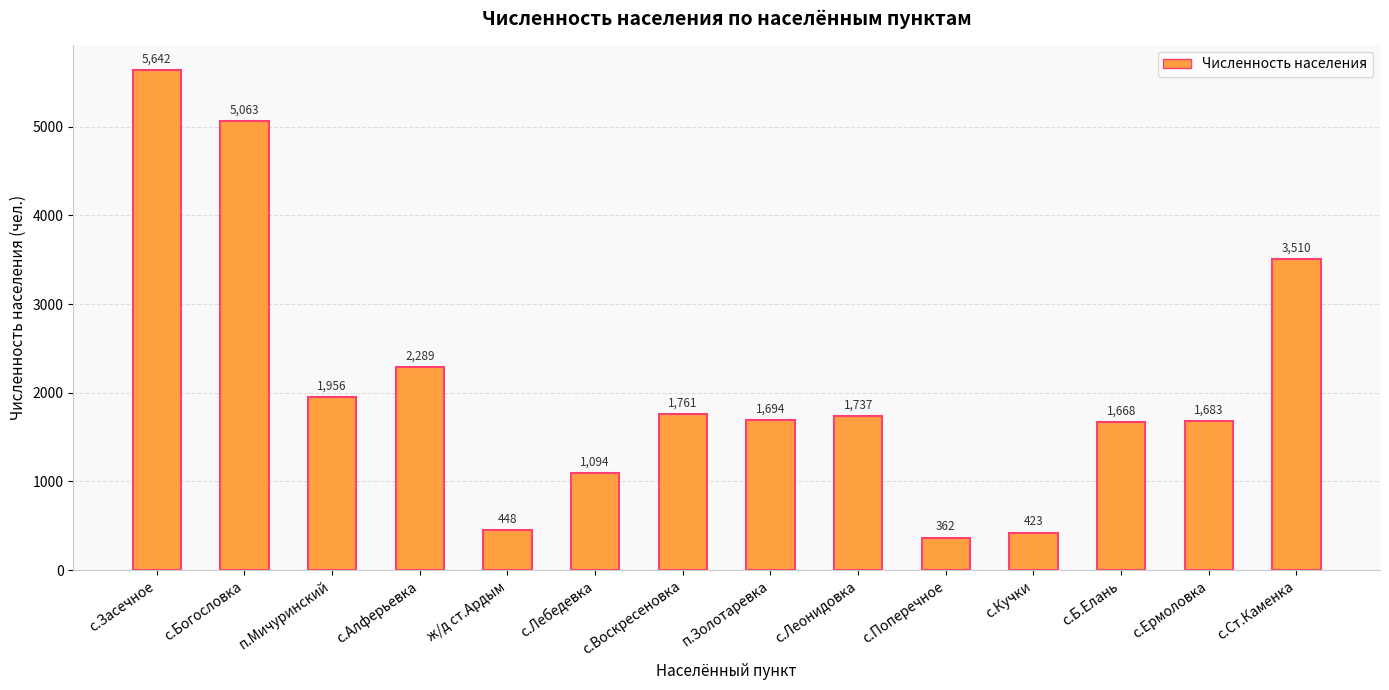

Which has a higher value, с.Засечное or с.Алферьевка?

с.Засечное